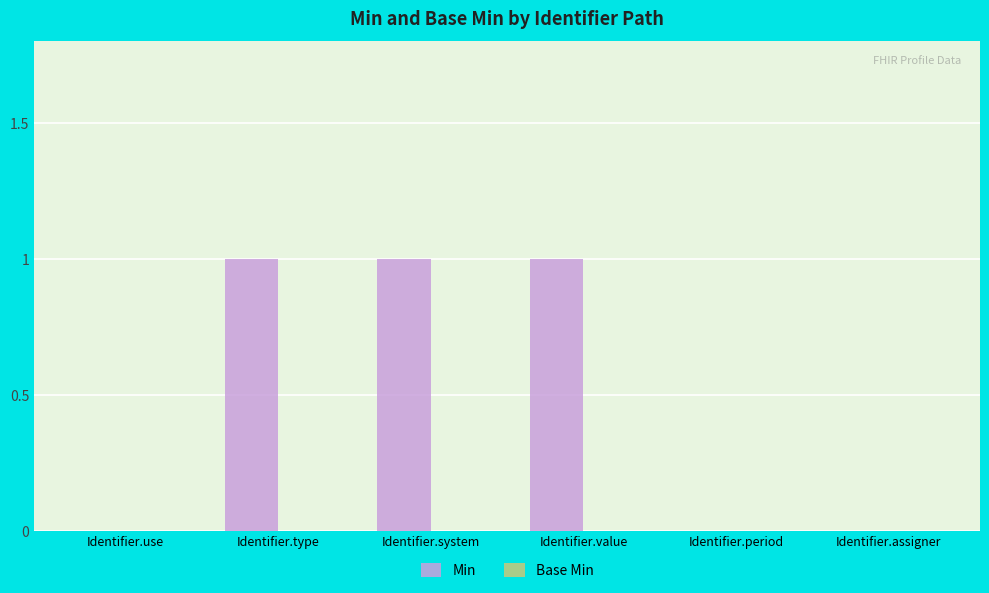

Which has a higher value, Identifier.value or Identifier.assigner?

Identifier.value